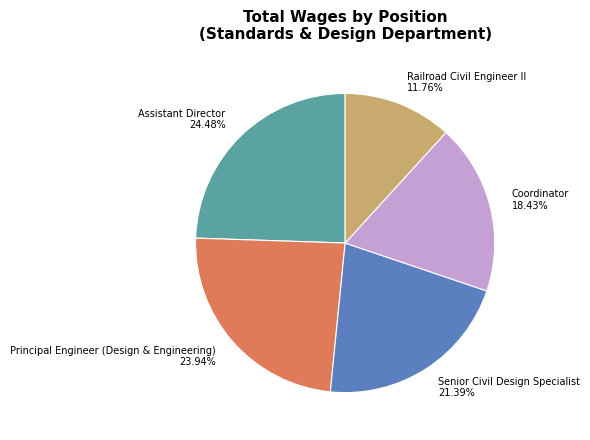

Is there a majority slice in this chart?

No